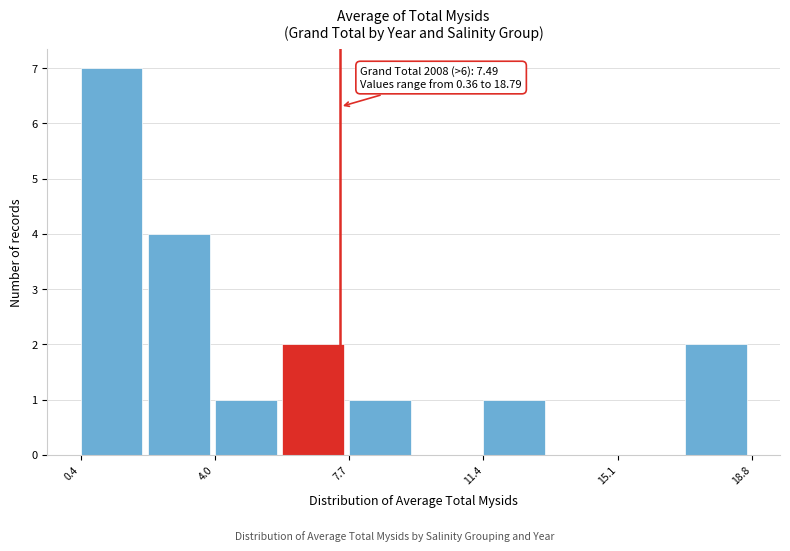

Read against the x-axis, roughly where is the centre of the tallest bar?

1.0